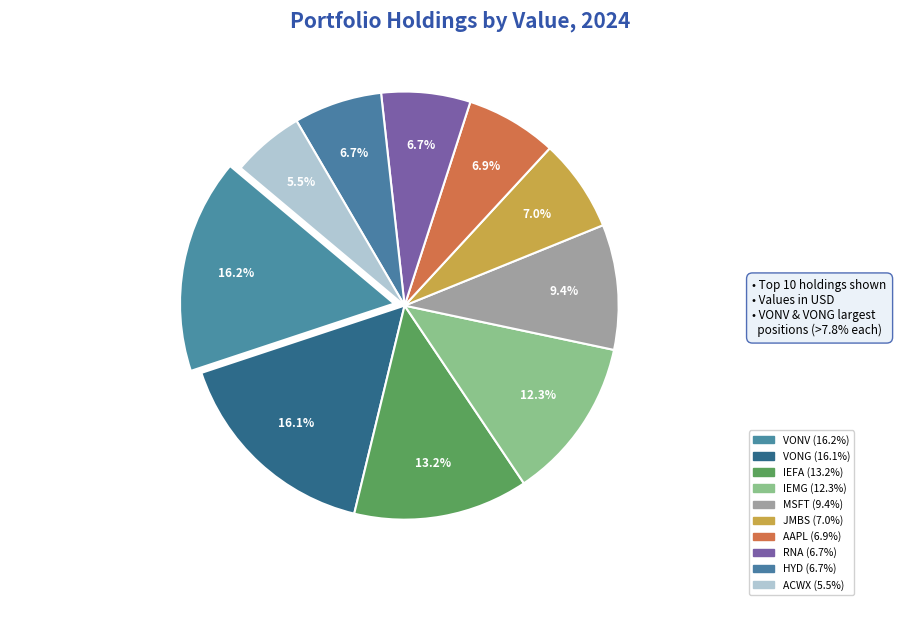

What is the smallest slice in the pie chart?

ACWX